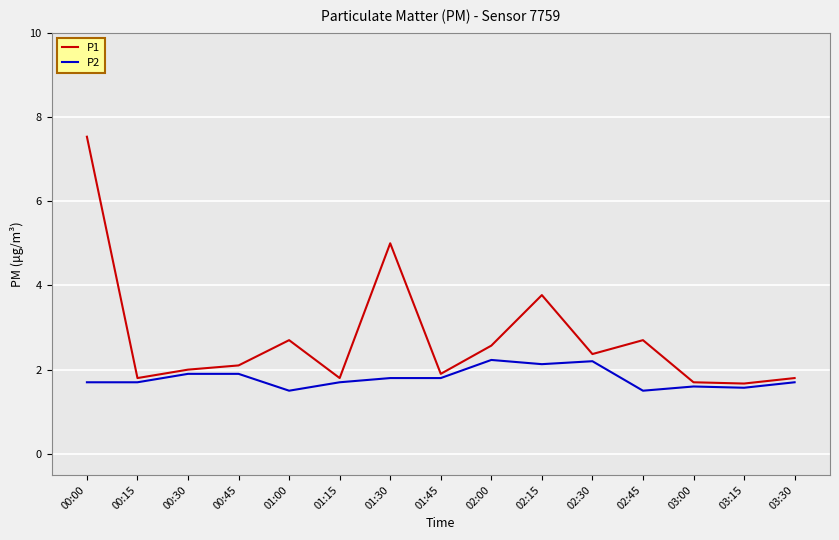

Reading left to right, list all the values displayed in this chart.

P1: 7.5	1.8	2.0	2.1	2.7	1.8	5.0	1.9	2.6	3.8	2.4	2.7	1.7	1.7	1.8
P2: 1.7	1.7	1.9	1.9	1.5	1.7	1.8	1.8	2.2	2.1	2.2	1.5	1.6	1.6	1.7